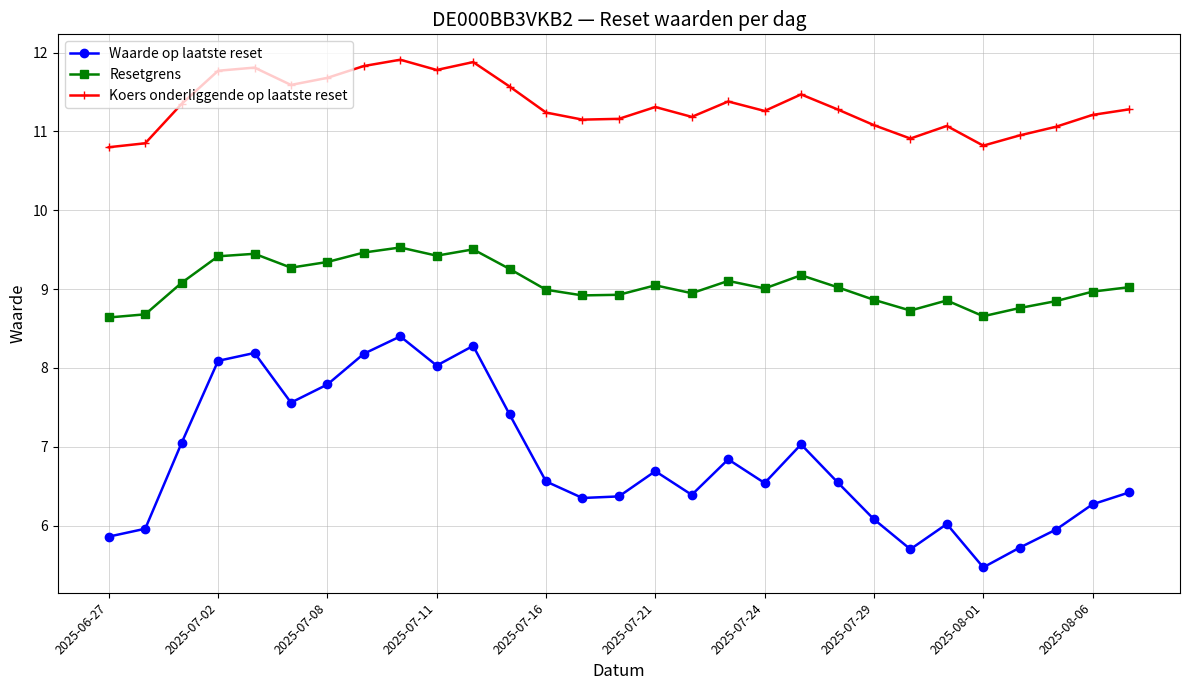

What is the minimum value shown in the chart?

5.5